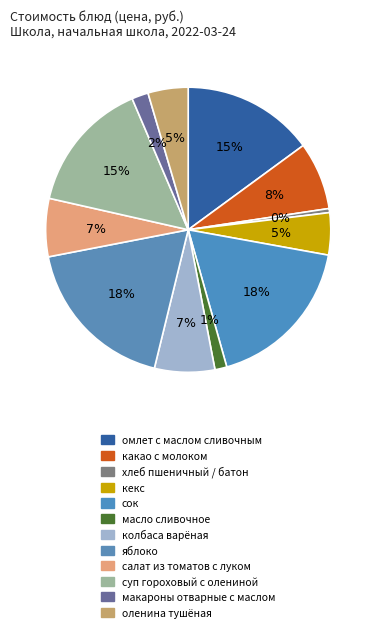

Which has a higher value, яблоко or макароны отварные с маслом?

яблоко